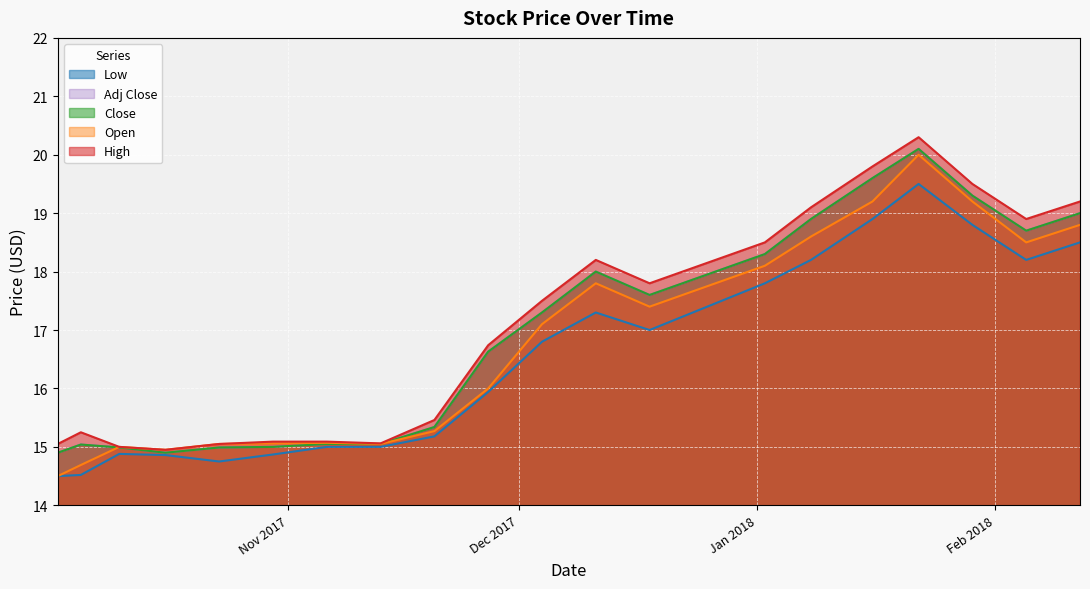

Reading left to right, extract all data points from this chart.

High: 15.1	15.2	15.0	14.9	15.1	15.1	15.1	15.1	15.5	16.7	17.5	18.2	17.8	18.5	19.1	19.8	20.3	19.5	18.9	19.2
Low: 14.5	14.5	14.9	14.9	14.8	14.9	15.0	15.0	15.2	15.9	16.8	17.3	17.0	17.8	18.2	18.9	19.5	18.8	18.2	18.5
Open: 14.5	14.7	15.0	14.9	15.1	15.1	15.1	15.1	15.3	16.0	17.1	17.8	17.4	18.1	18.6	19.2	20.0	19.2	18.5	18.8
Close: 14.9	15.0	15.0	14.9	15.0	15.0	15.1	15.1	15.3	16.6	17.3	18.0	17.6	18.3	18.9	19.6	20.1	19.3	18.7	19.0
Adj Close: 14.9	15.0	15.0	14.9	15.0	15.0	15.1	15.1	15.3	16.6	17.3	18.0	17.6	18.3	18.9	19.6	20.1	19.3	18.7	19.0